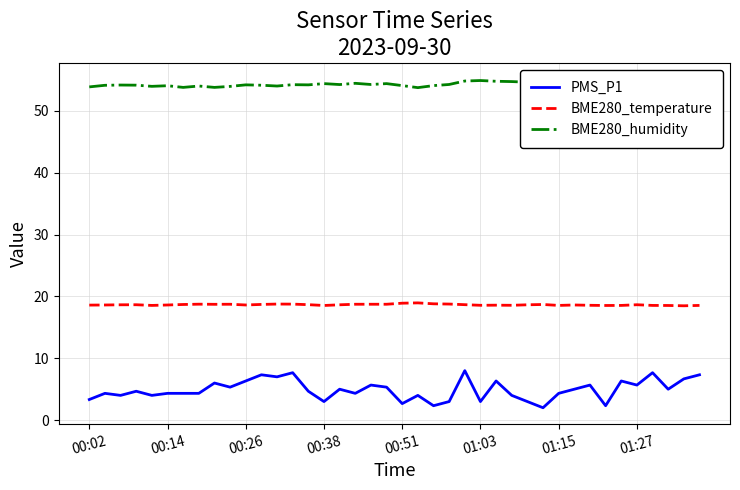

Does the chart display data point markers on the line(s)?

No